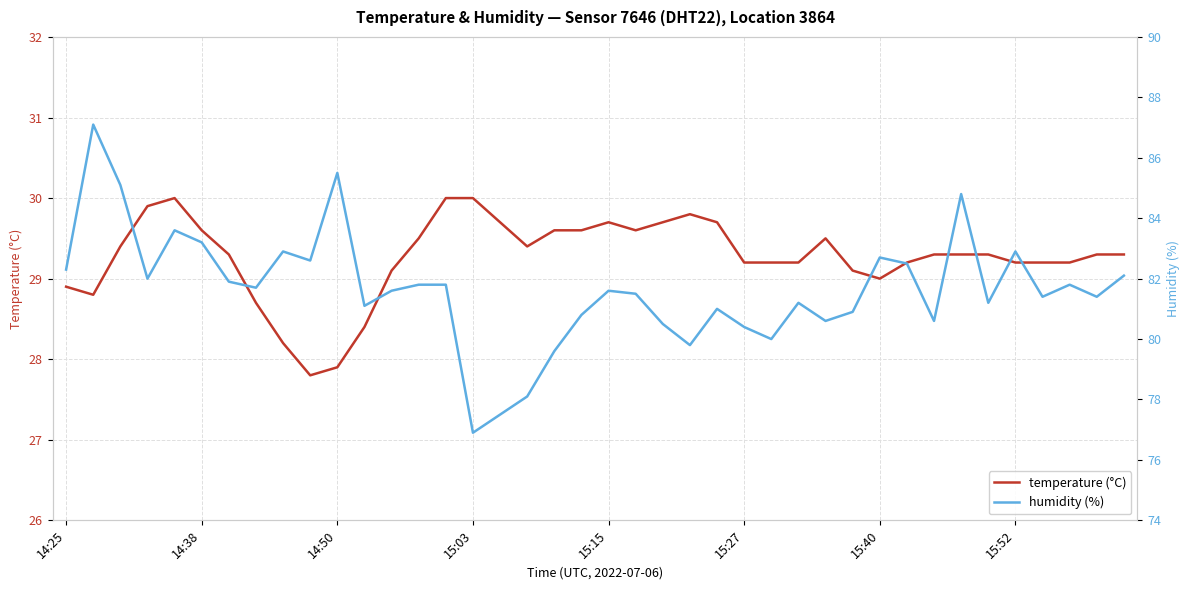

How many data points in temperature (°C) are less than 29?

7